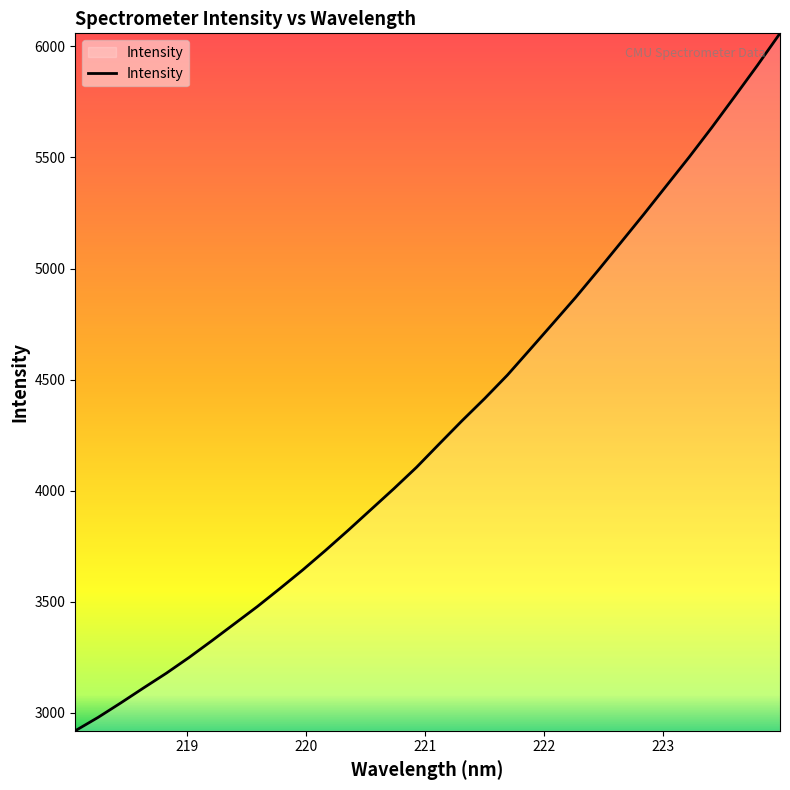

What is the difference between the maximum and minimum values?

3138.9